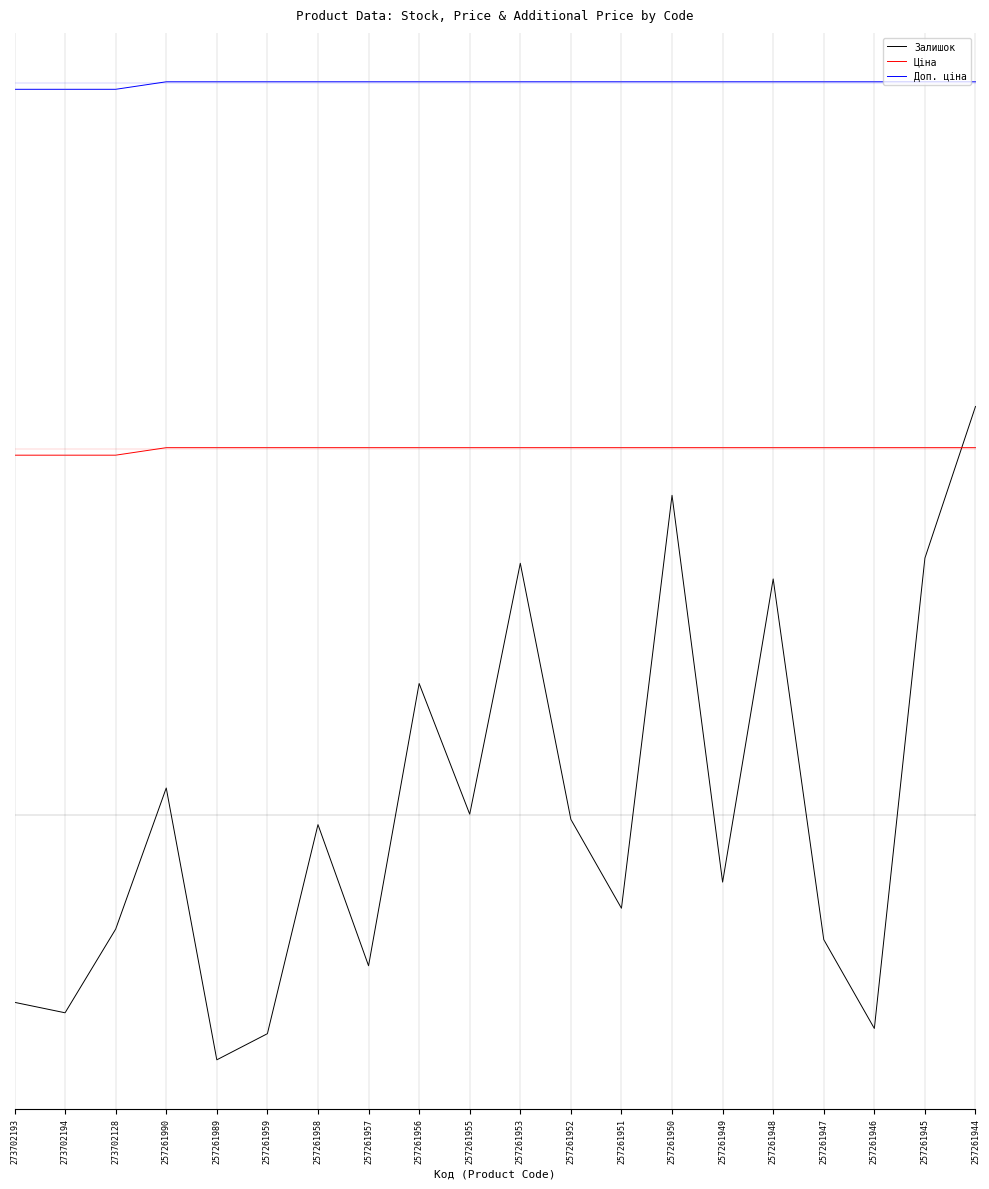

Where is Доп. ціна nearest to the value 0?

273702193